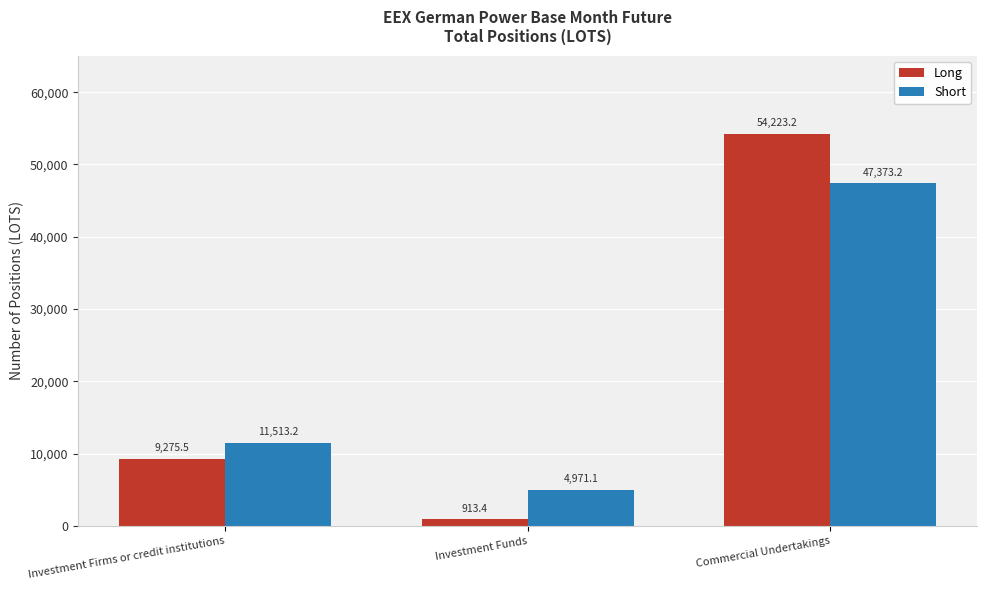

What position from the right is Investment Firms or credit institutions?

3